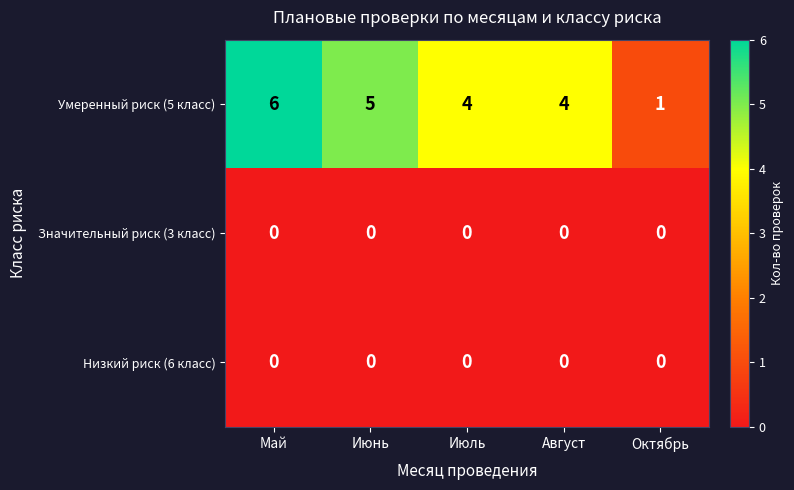

What is the difference between the highest and lowest values at Май?

6